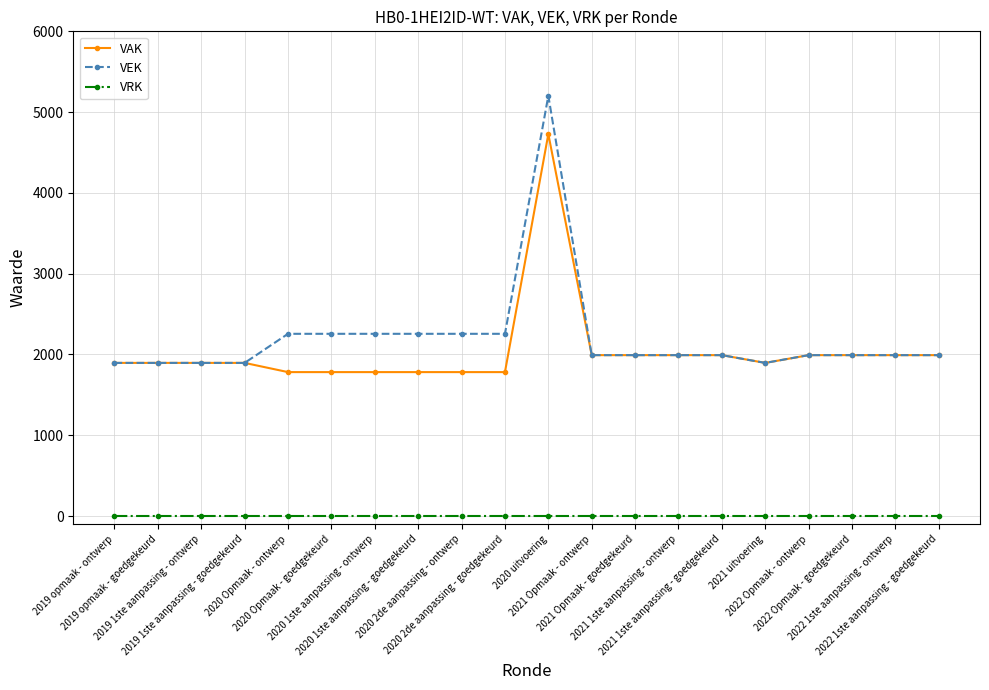

What is the highest value of the VAK series?

4728